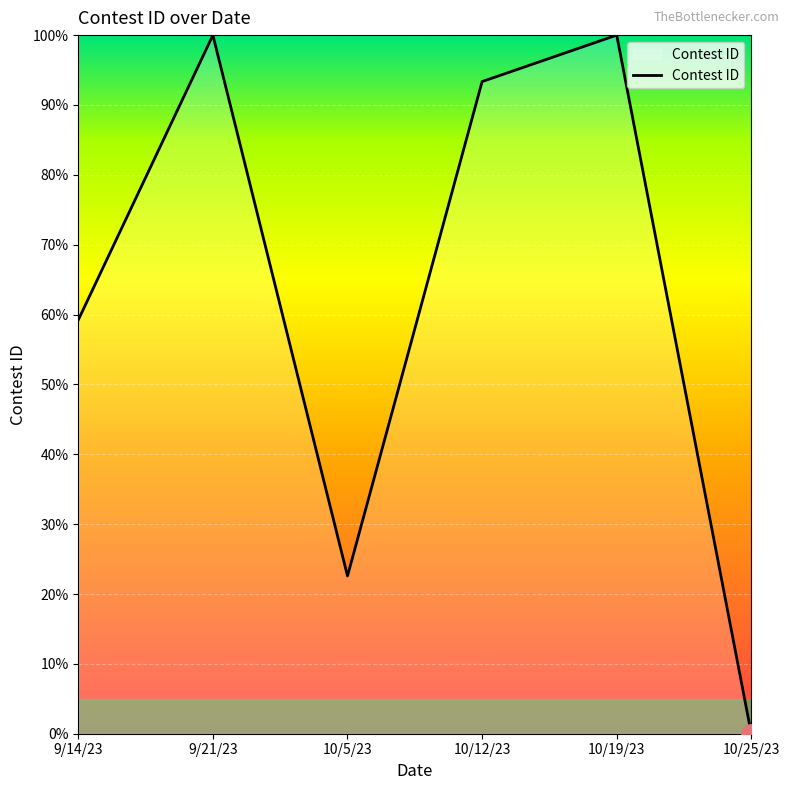

Does the chart display data point markers on the line(s)?

No